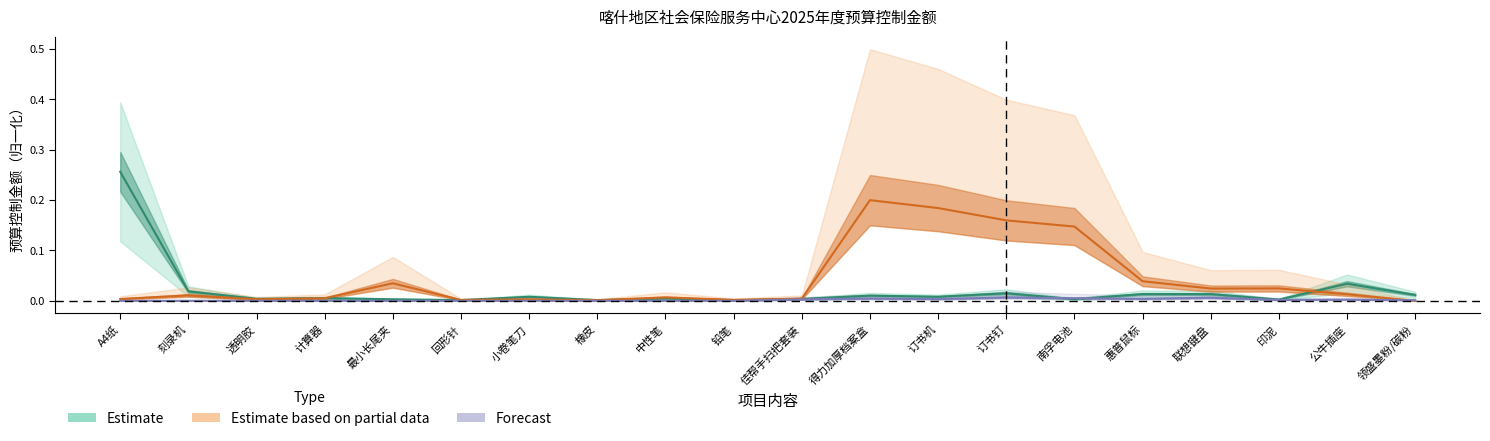

Which series changed the most between 橡皮 and 订书钉?

Estimate based on partial data